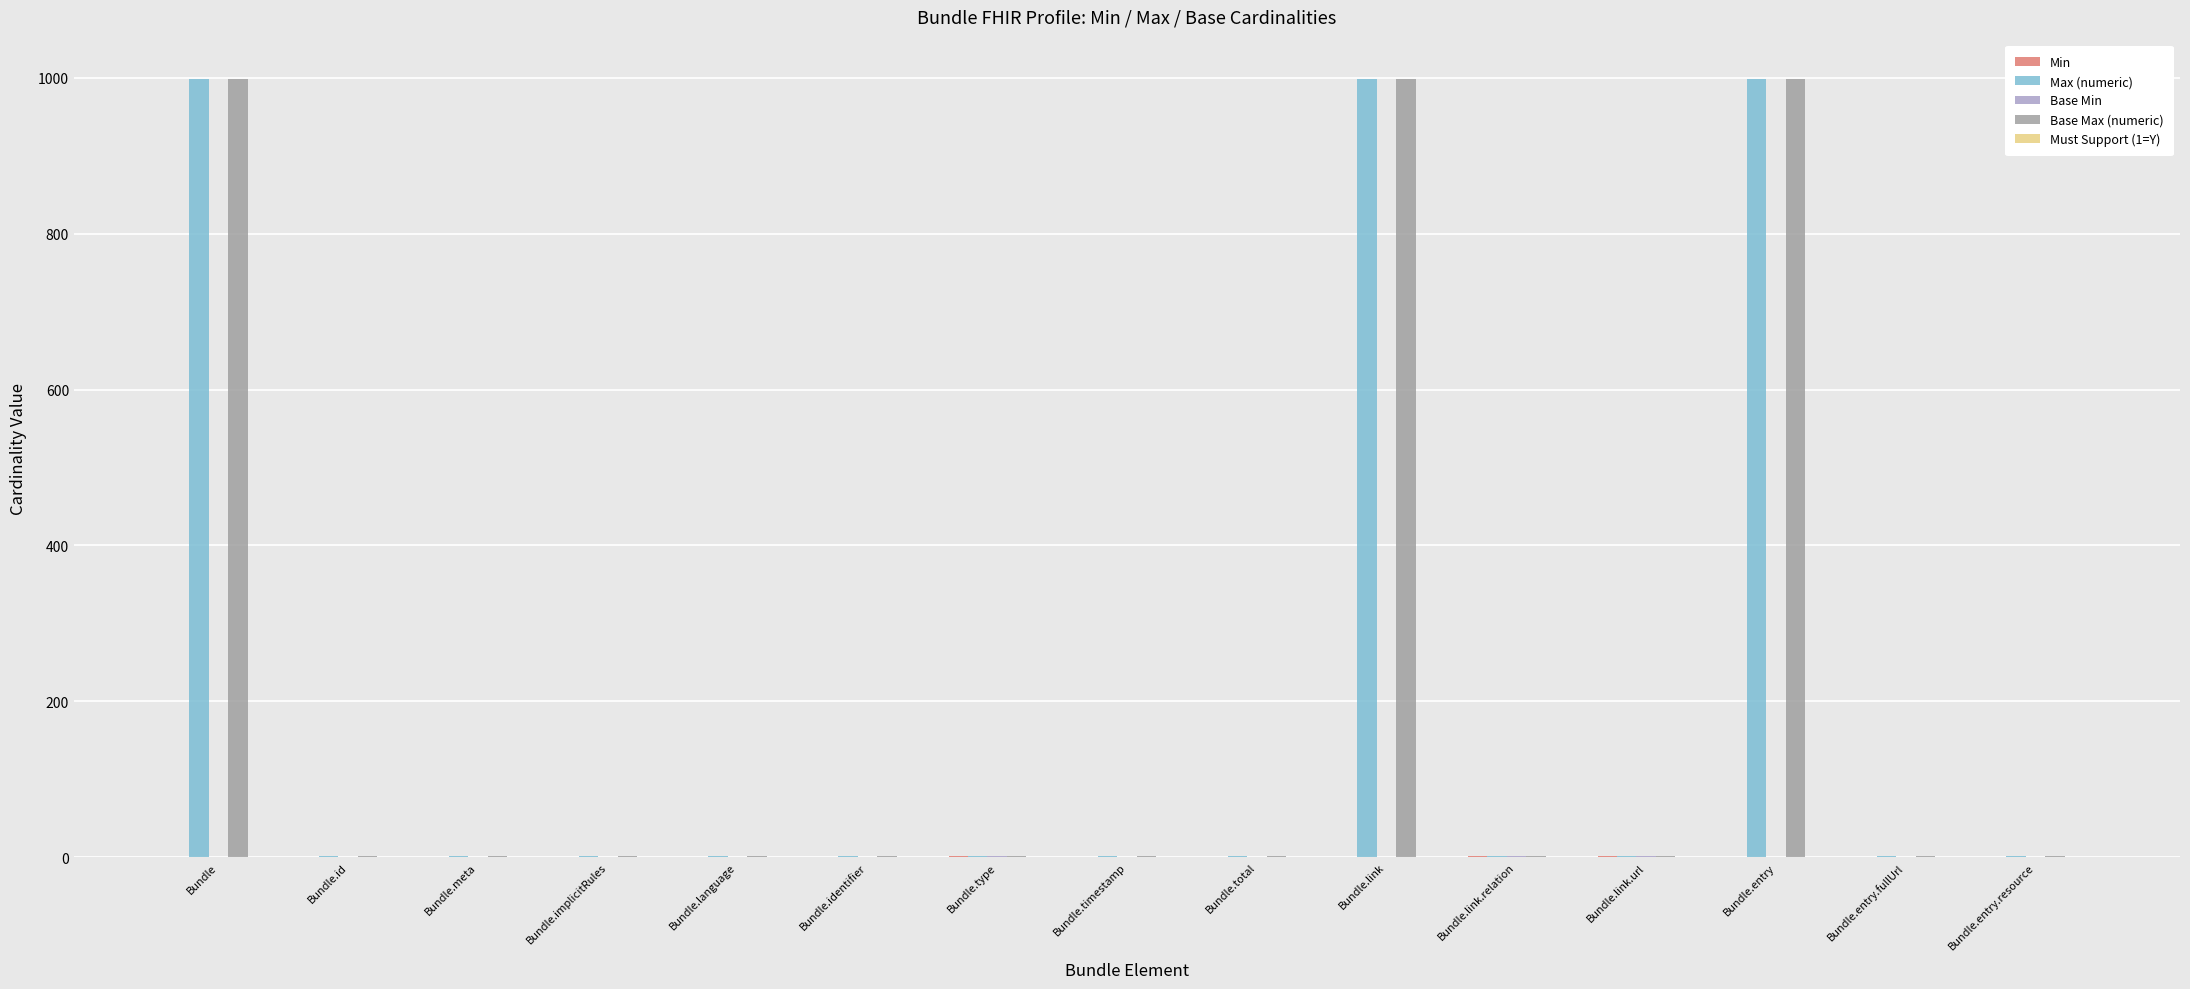

What is the greatest value displayed?

999